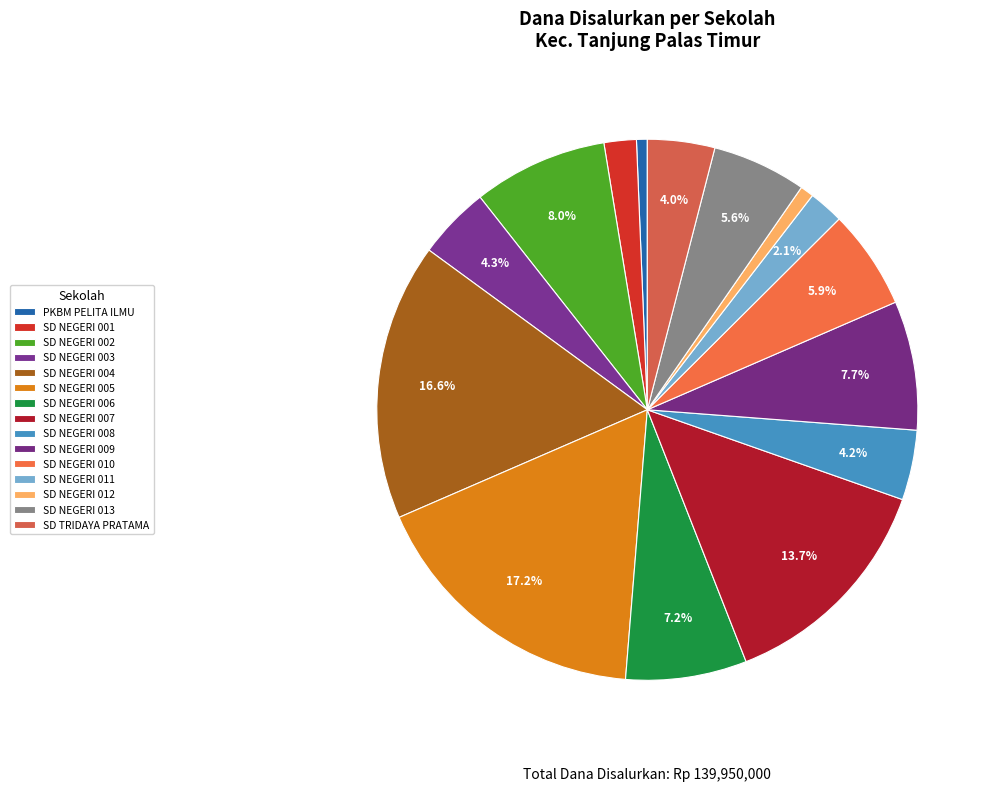

What is the change in value from SD NEGERI 001 to SD NEGERI 009?

+8100000